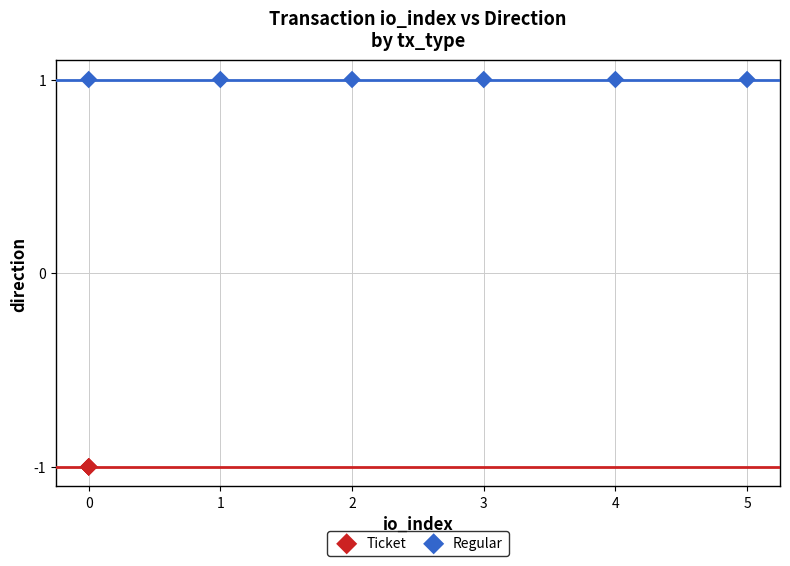

What are all the series names shown in the legend?

Ticket, Regular